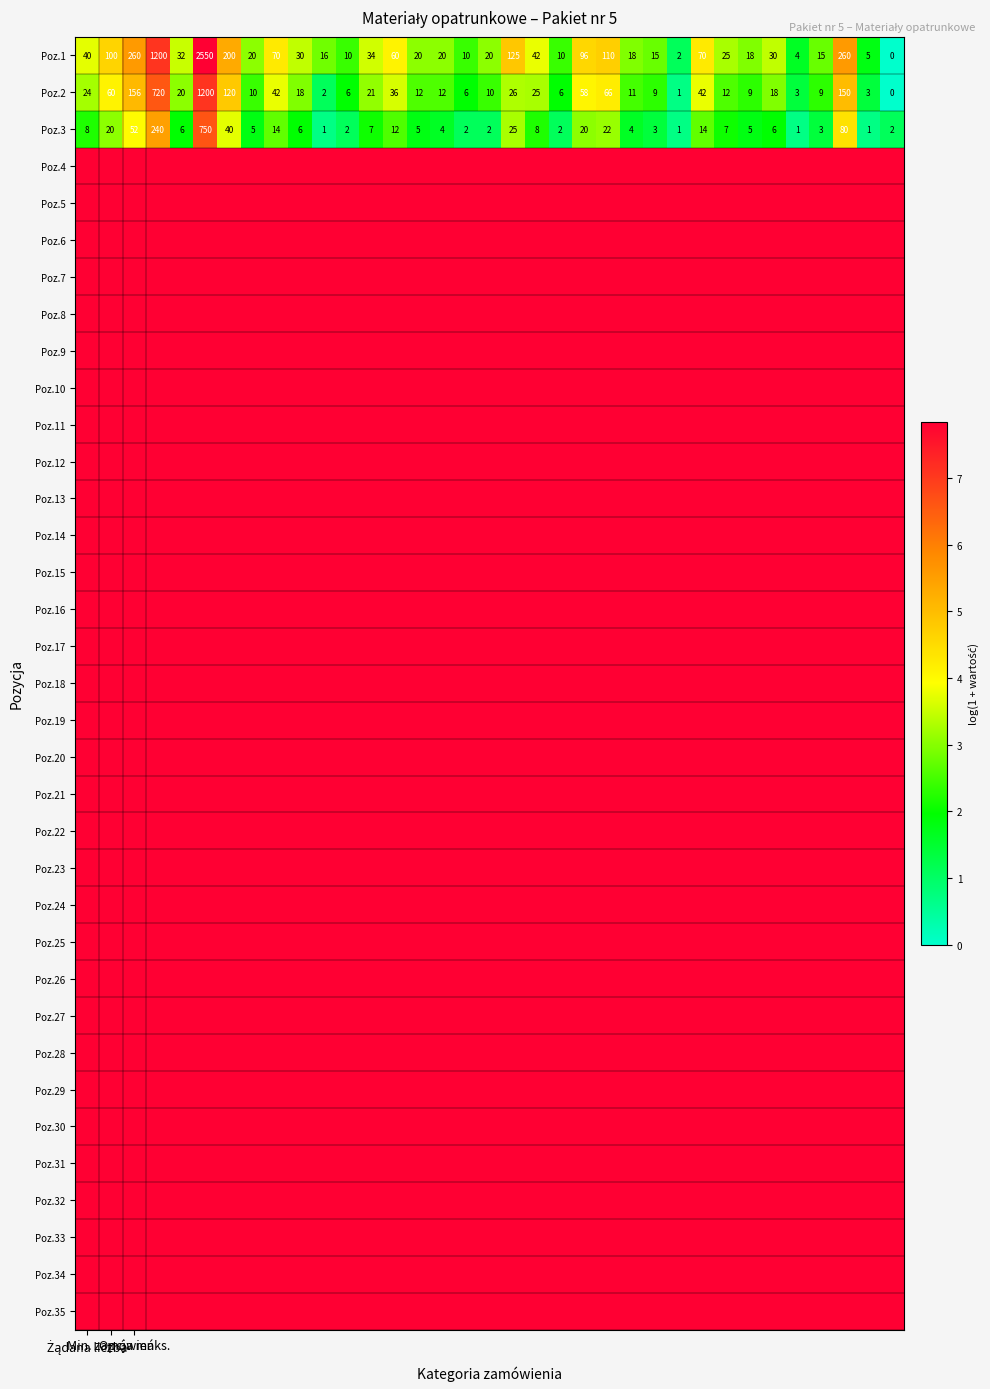

Which series has the widest spread of values?

Poz.1